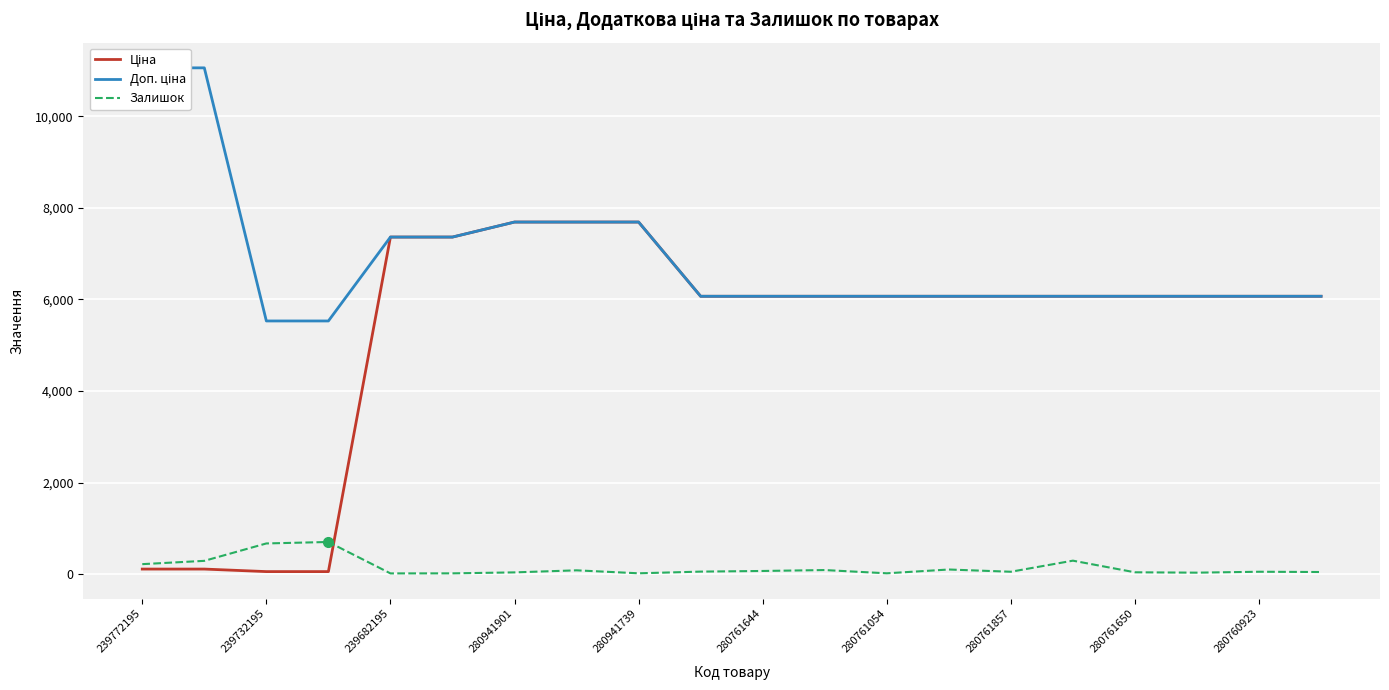

What is the difference between the maximum and minimum values in the Залишок series?

686.0